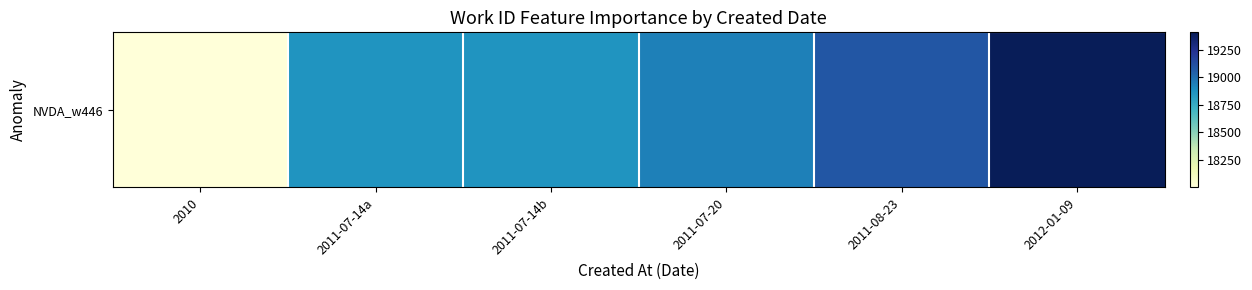

What is the change in value from 2011-07-14a to 2011-07-14b?

+1